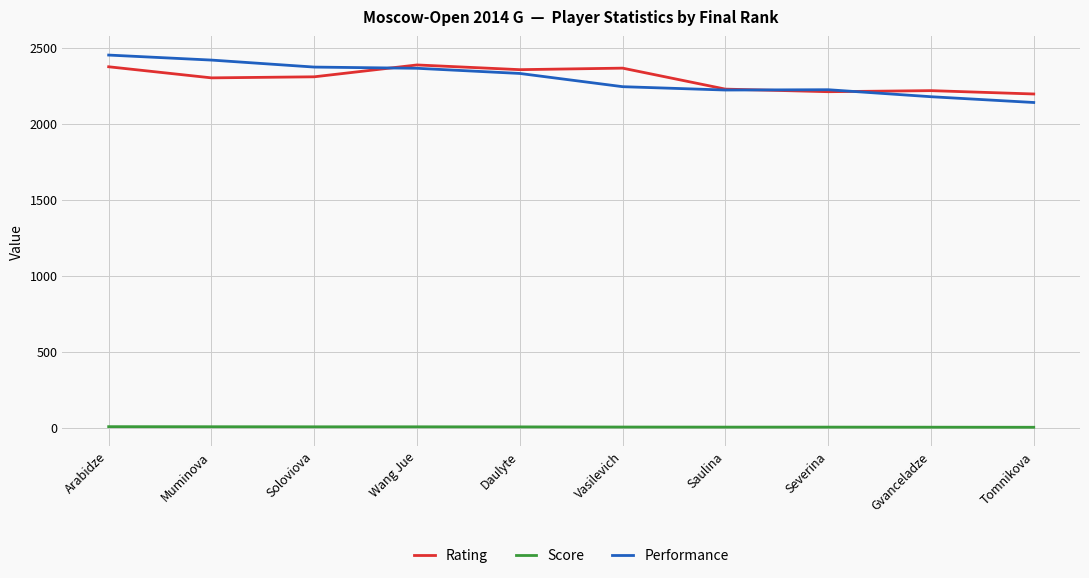

Which series has the widest spread of values?

Performance